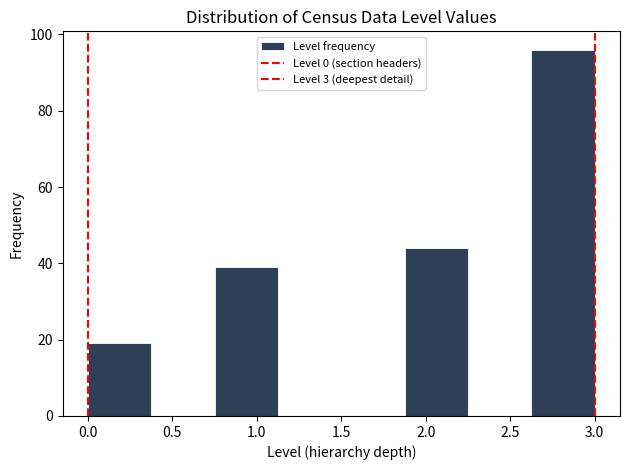

Over which range of the x-axis is the bar tallest?

2.625 to 3.000